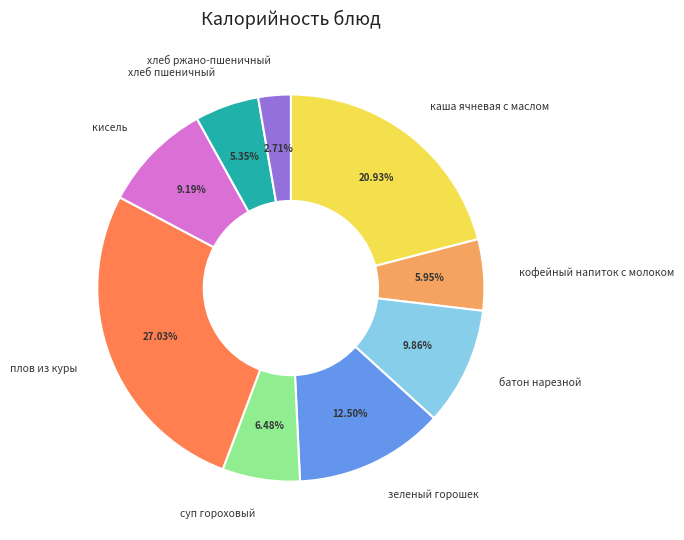

Is there any slice that represents more than half of the pie?

No